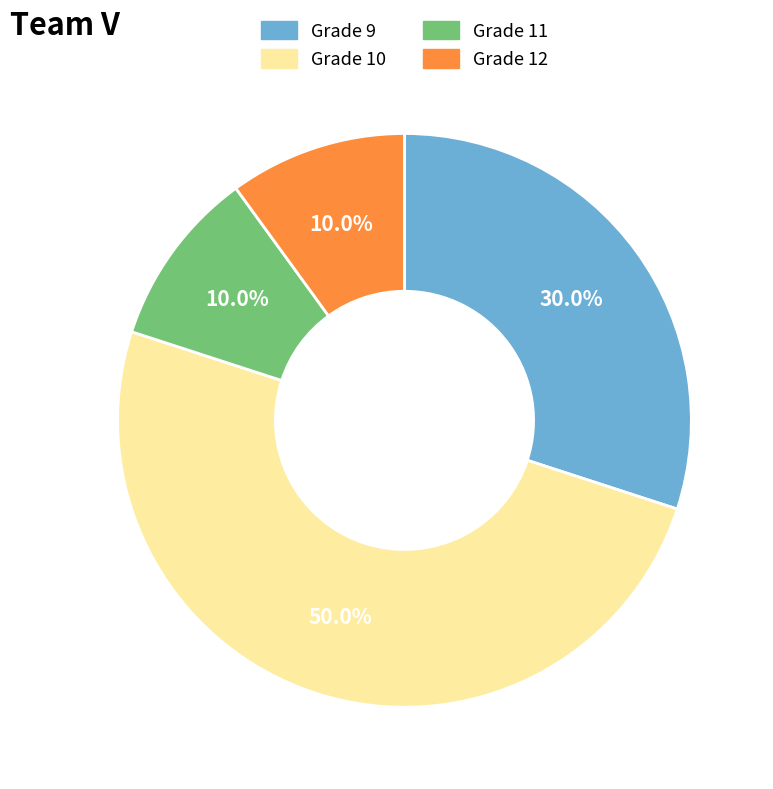

What is the largest slice in the pie chart?

Grade 10